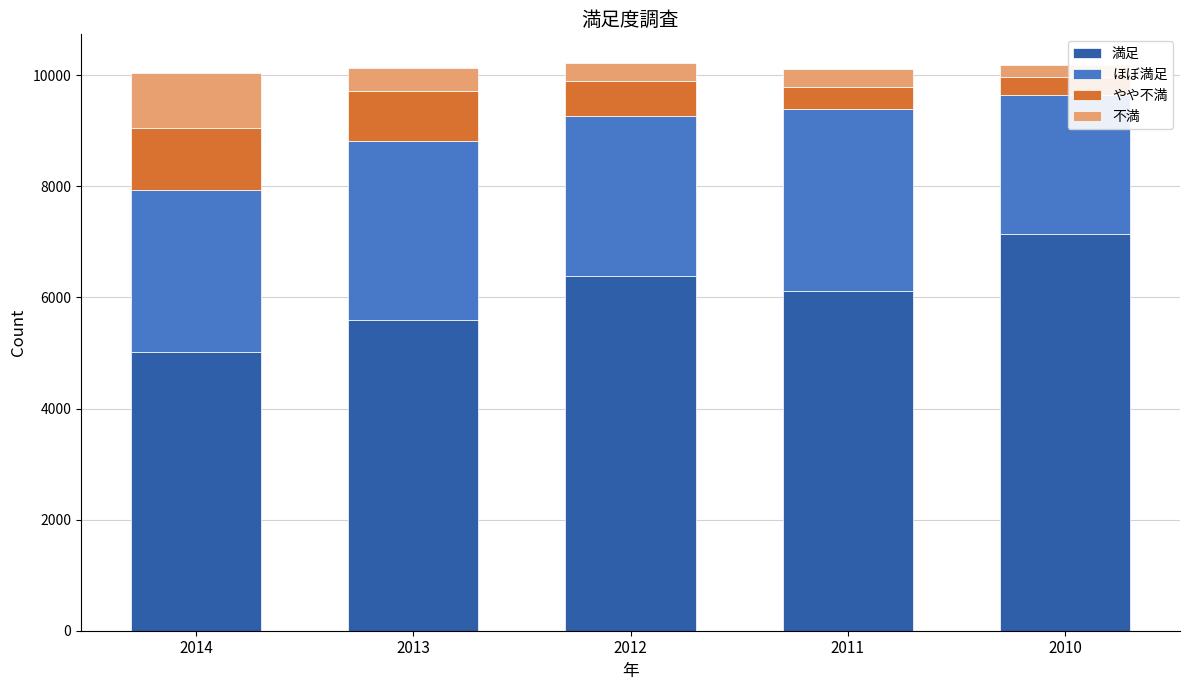

Count the number of categories in the chart.

5